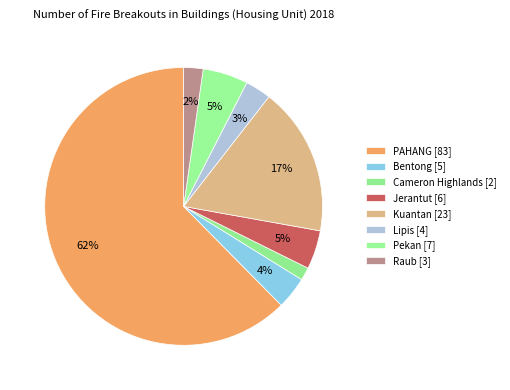

How many segments does this pie chart have?

8